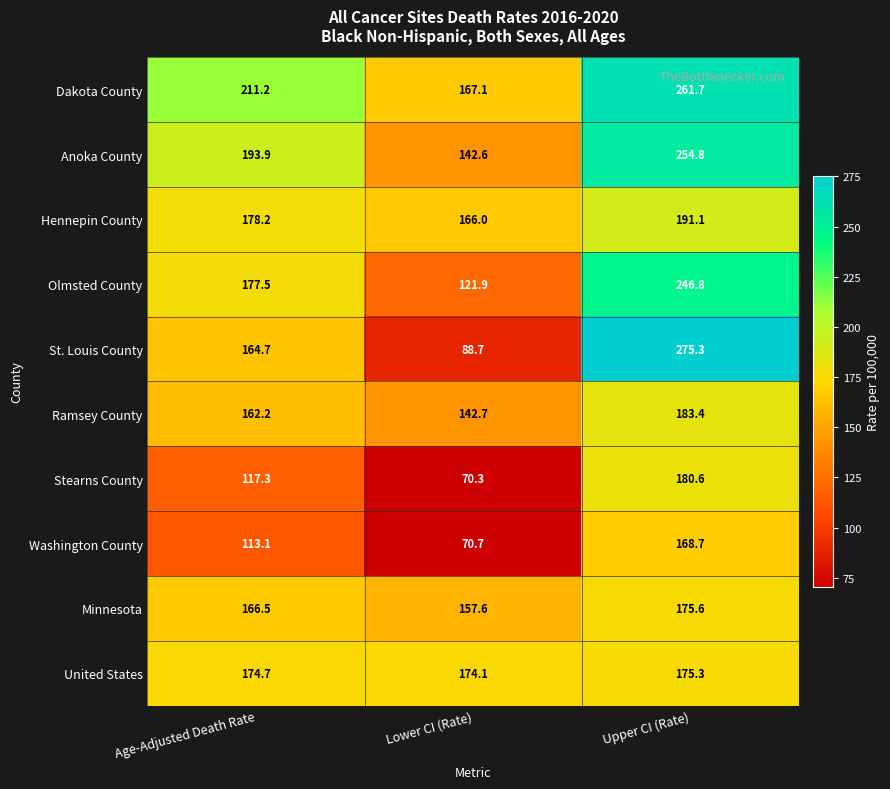

Between Lower CI (Rate) and Upper CI (Rate), which series saw the biggest shift?

St. Louis County